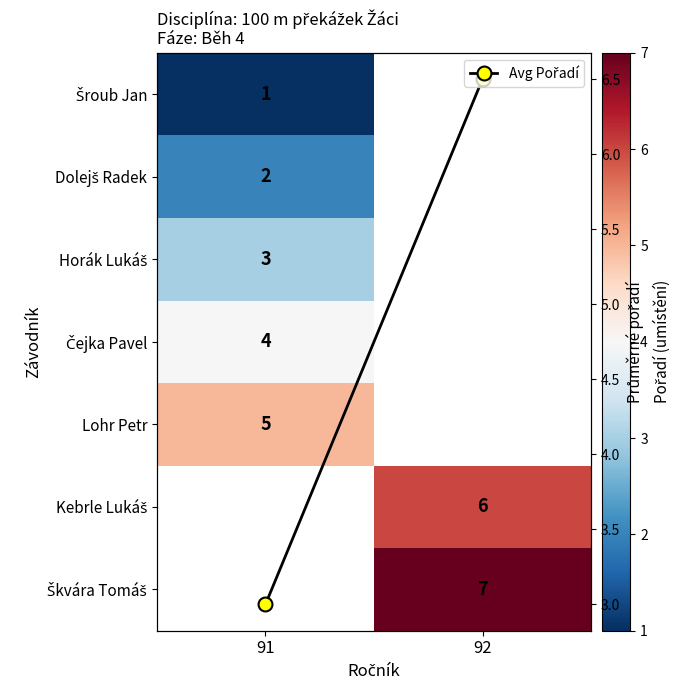

How many values in the Avg Pořadí series are below 6?

1